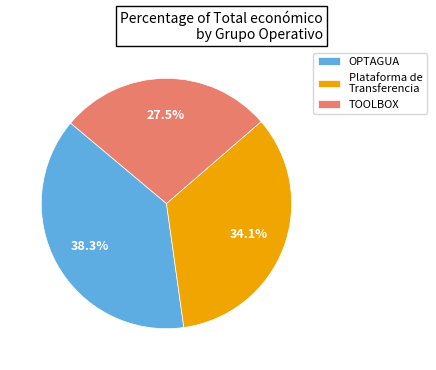

How many segments does this pie chart have?

3